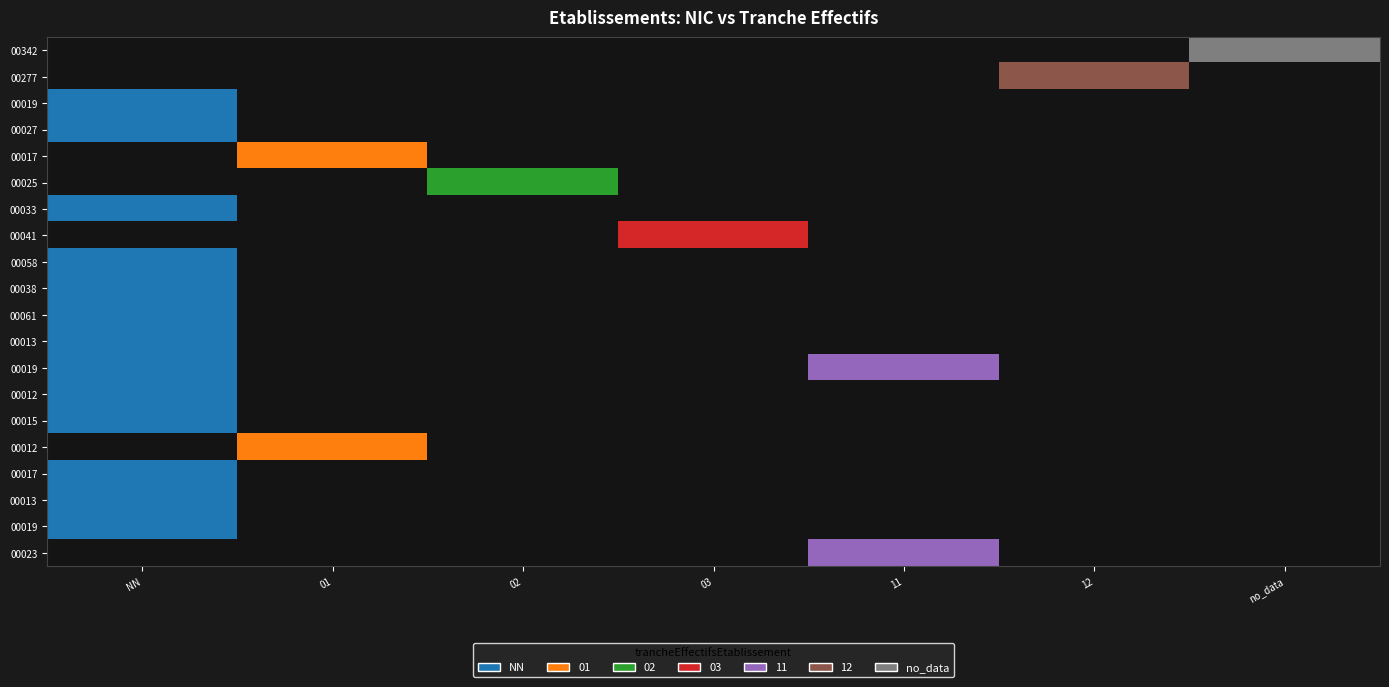

Count the number of categories in the chart.

20